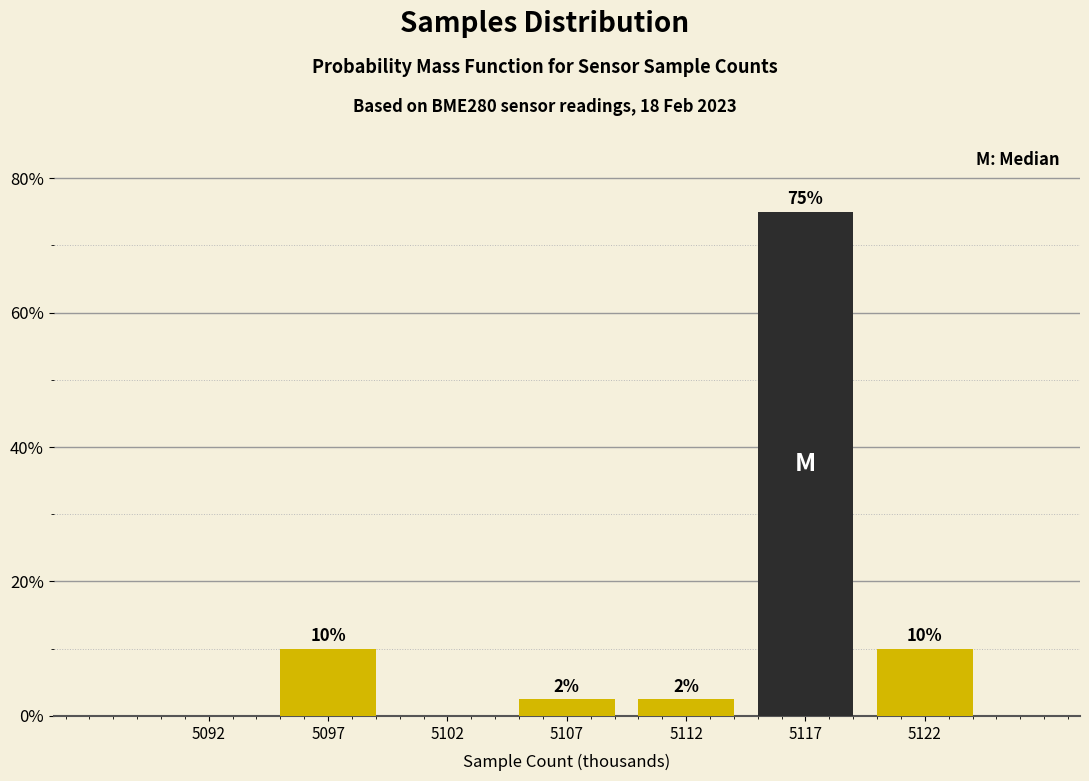

Between 5092 and 5112, which is larger?

5112